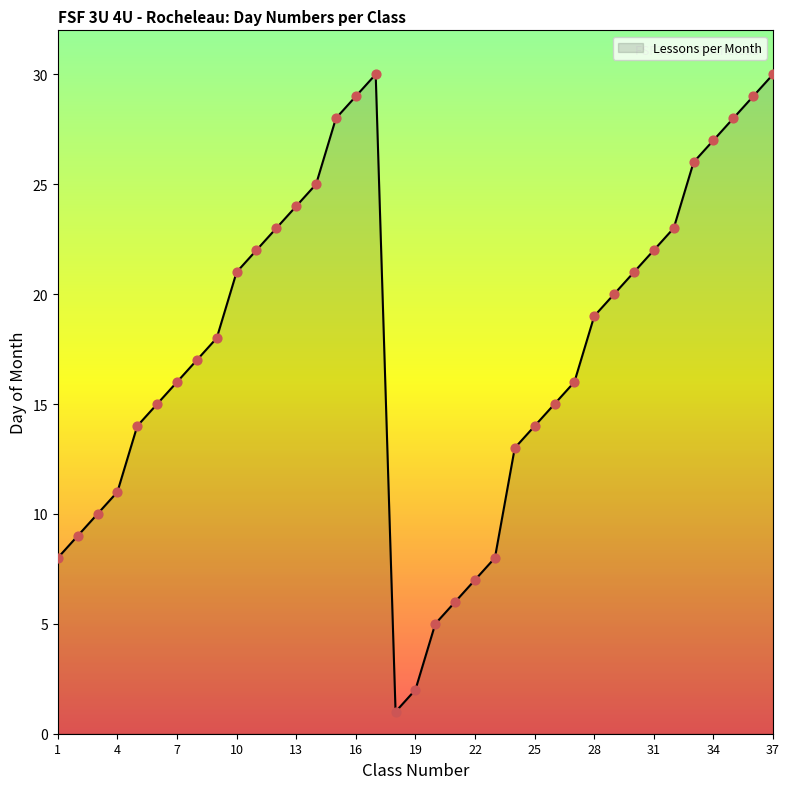

What is the maximum value shown in the chart?

30